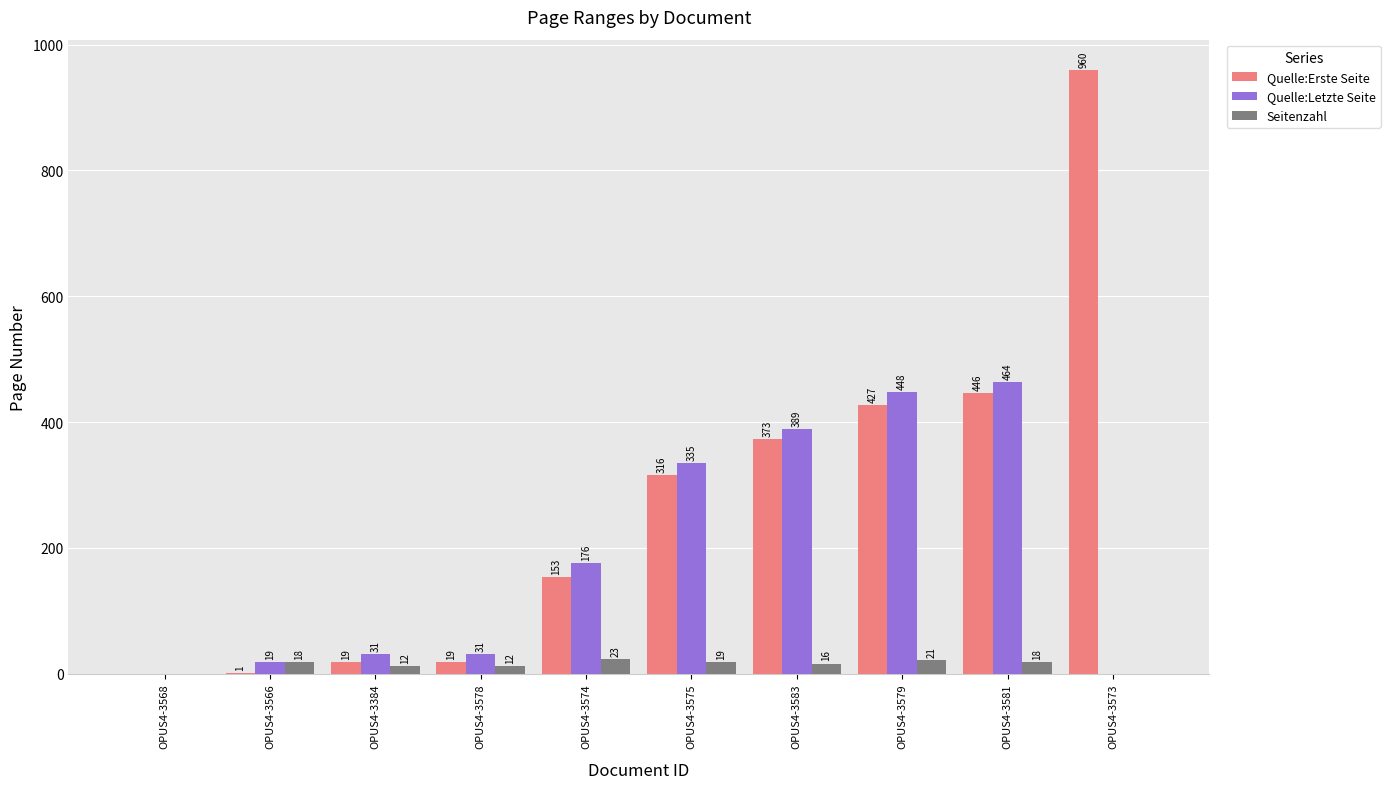

Are the bars horizontal?

No